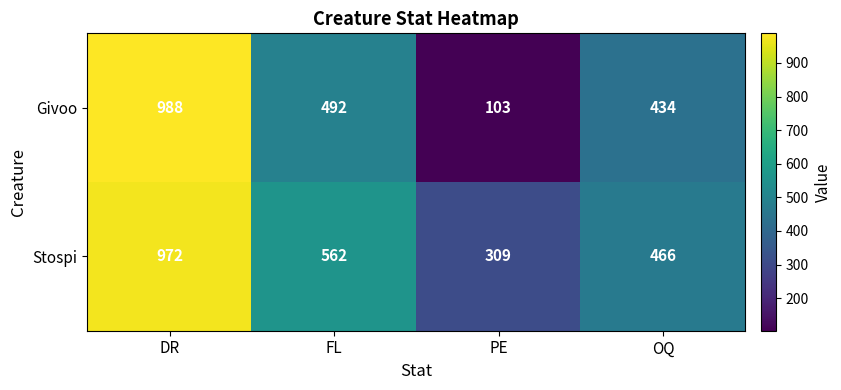

What is the total value across all series at FL?

1054